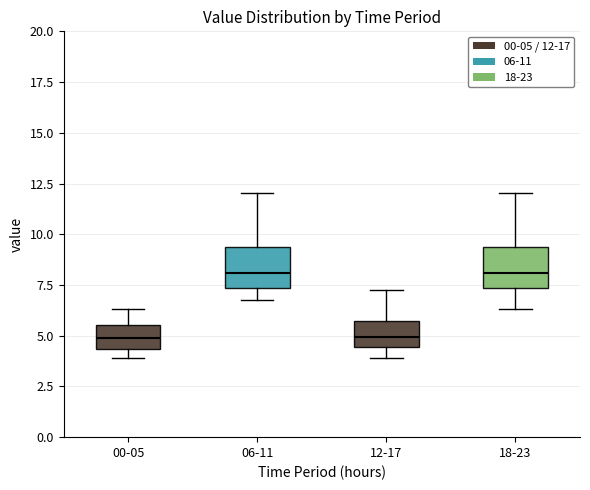

Reading left to right, read every box against the y-axis: the position of its median line, the range the box covers, and the ends of its whiskers. The values are not printed on the chart, so give them approximately, as read against the axis.

00-05: median 5.0, box 4.5 to 5.5, whiskers 4.0 to 6.5
06-11: median 8.0, box 7.5 to 9.5, whiskers 7.0 to 12.0
12-17: median 5.0, box 4.5 to 5.5, whiskers 4.0 to 7.5
18-23: median 8.0, box 7.5 to 9.5, whiskers 6.5 to 12.0